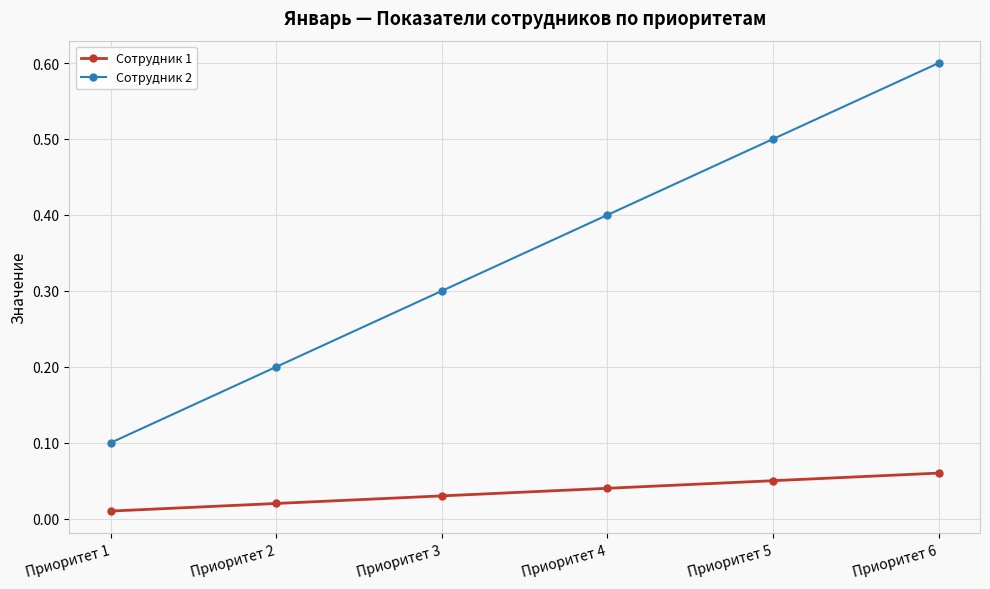

At which category does the chart reach its peak across all series?

Приоритет 6